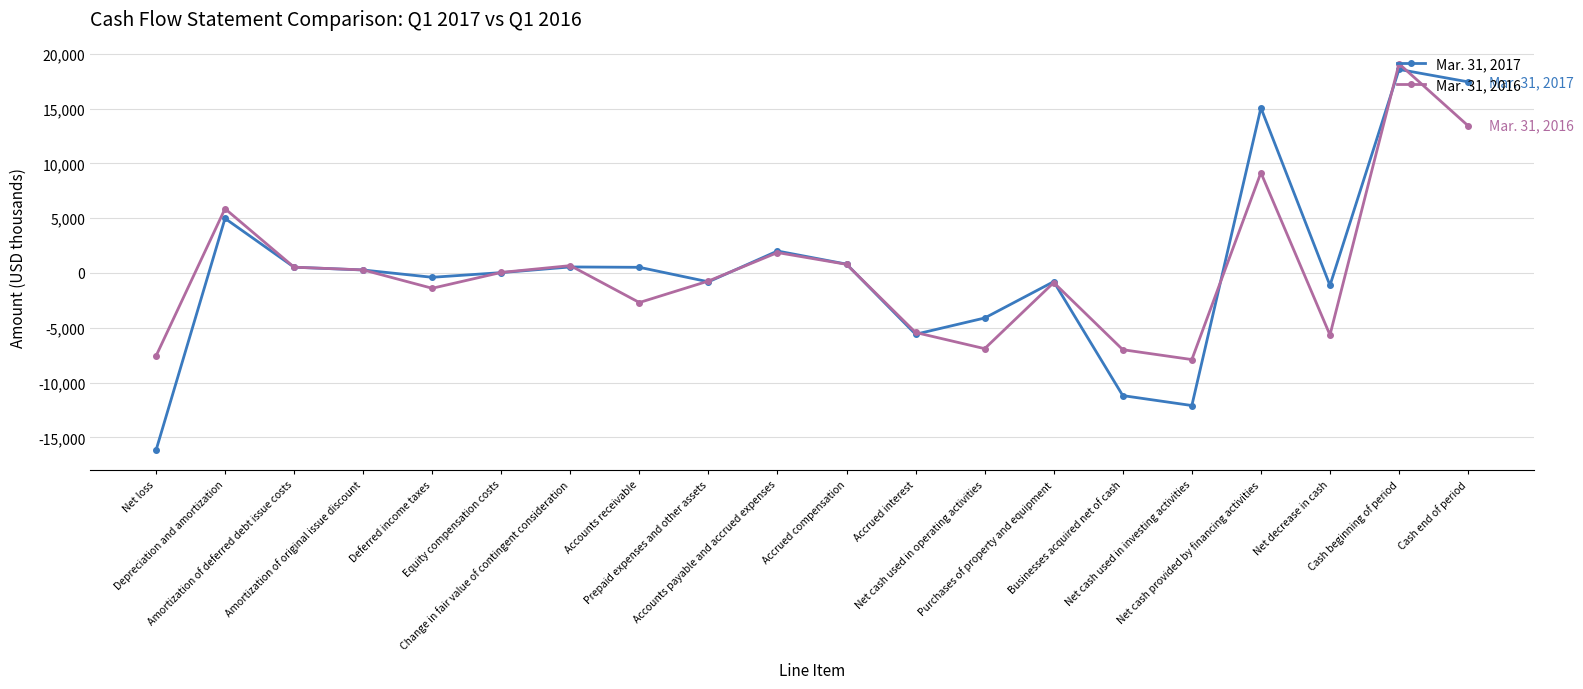

Is the value of Mar. 31, 2017 at Accounts receivable greater than the value of Mar. 31, 2016 at Net cash used in operating activities?

Yes